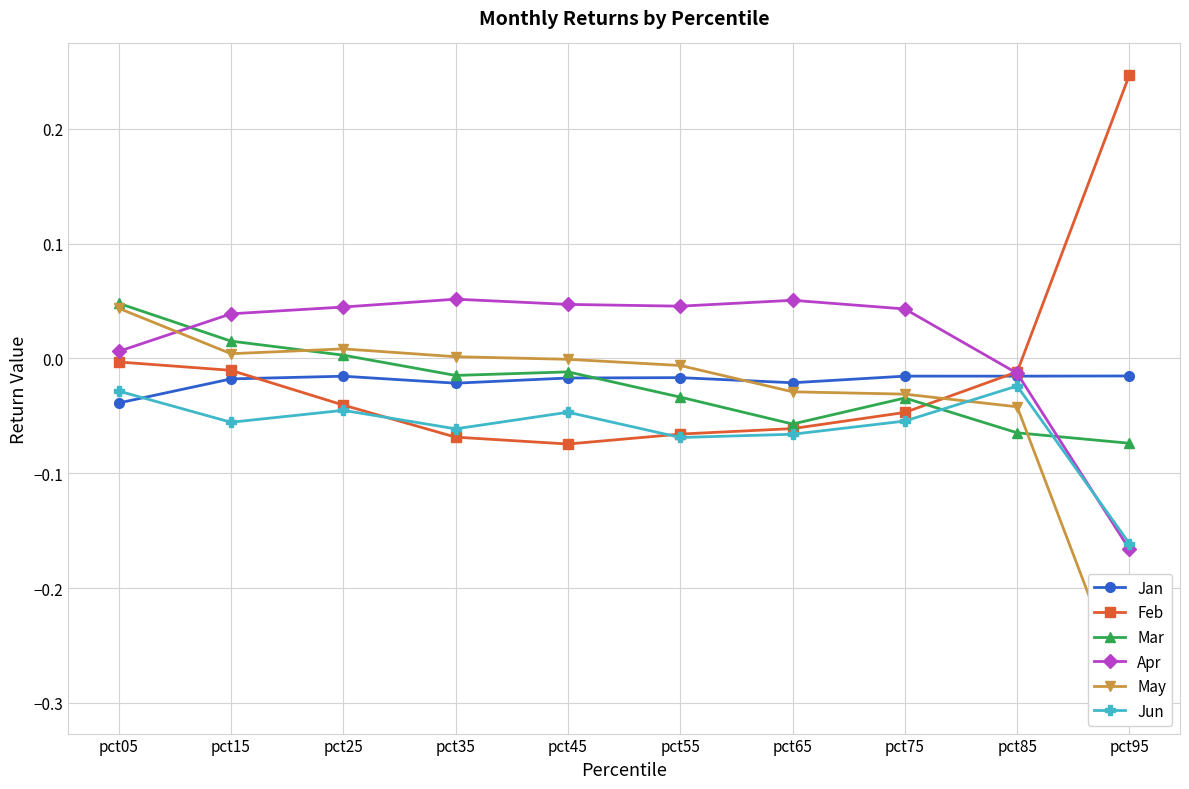

Which series has the largest total across all categories?

Apr